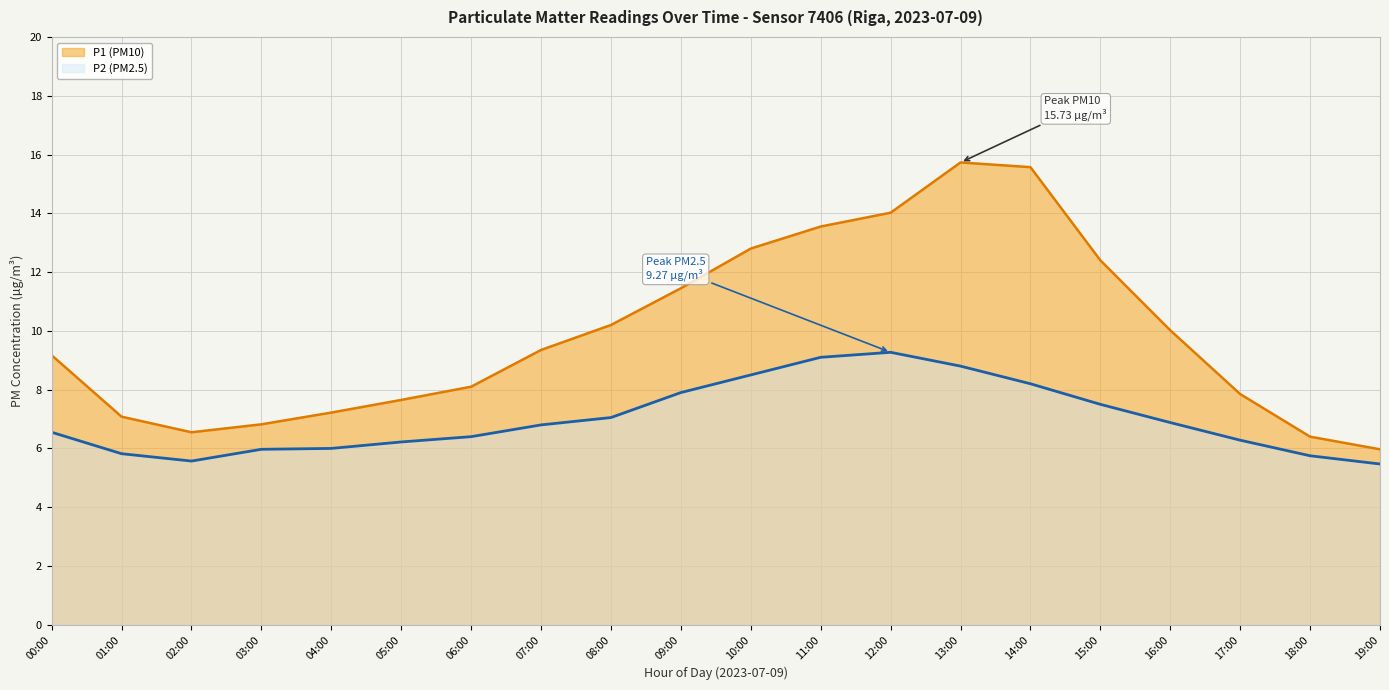

What is the value of the P1 (PM10) point at the 13th from the left?

14.0